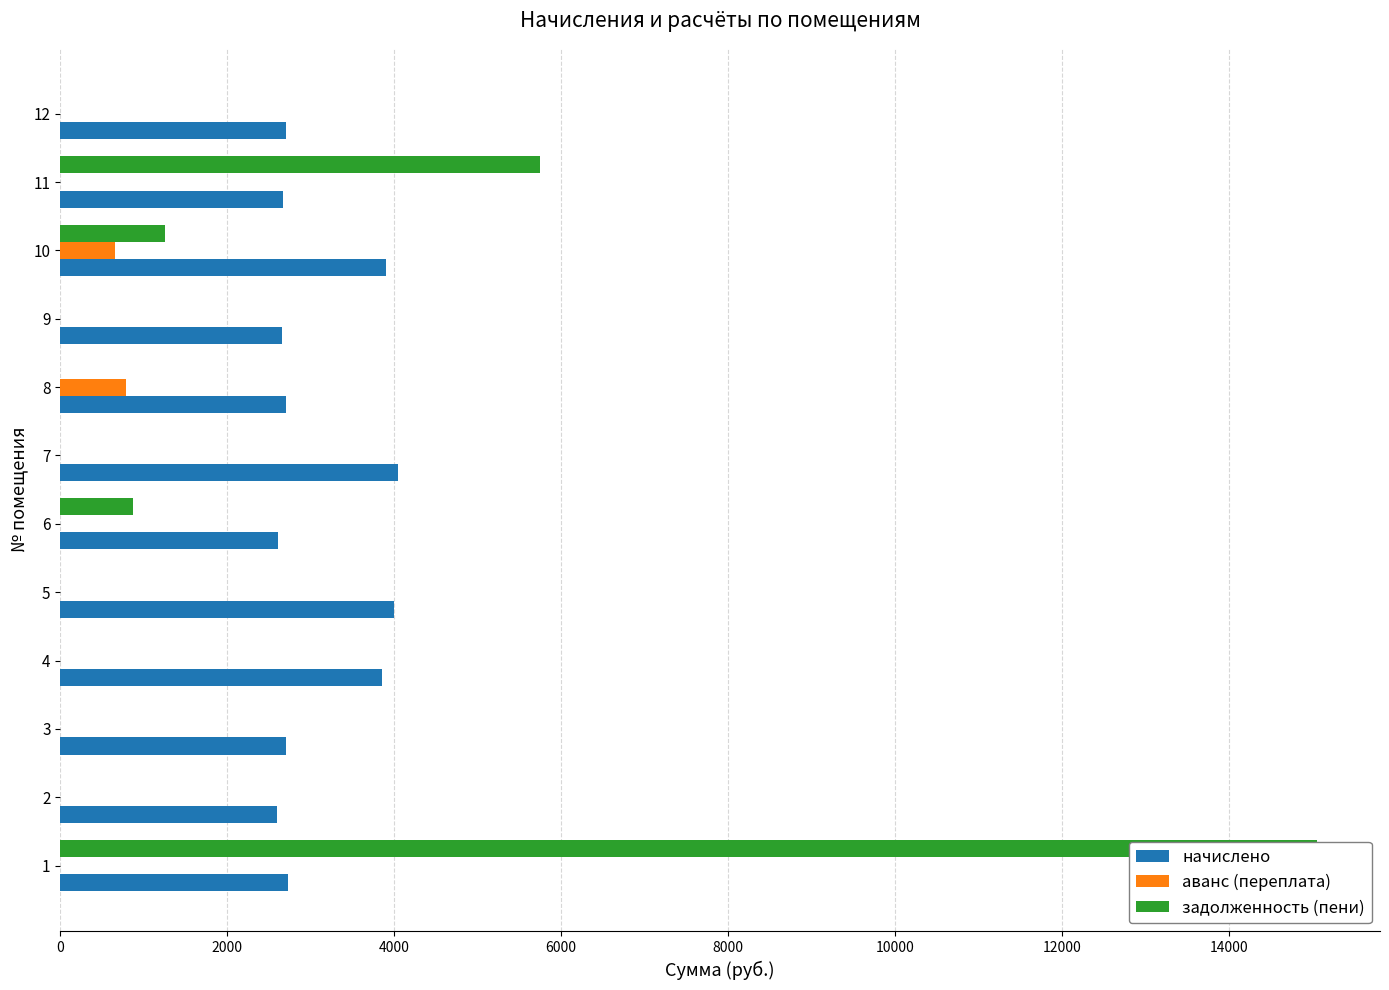

What is the sum of all задолженность (пени) values?

22927.1